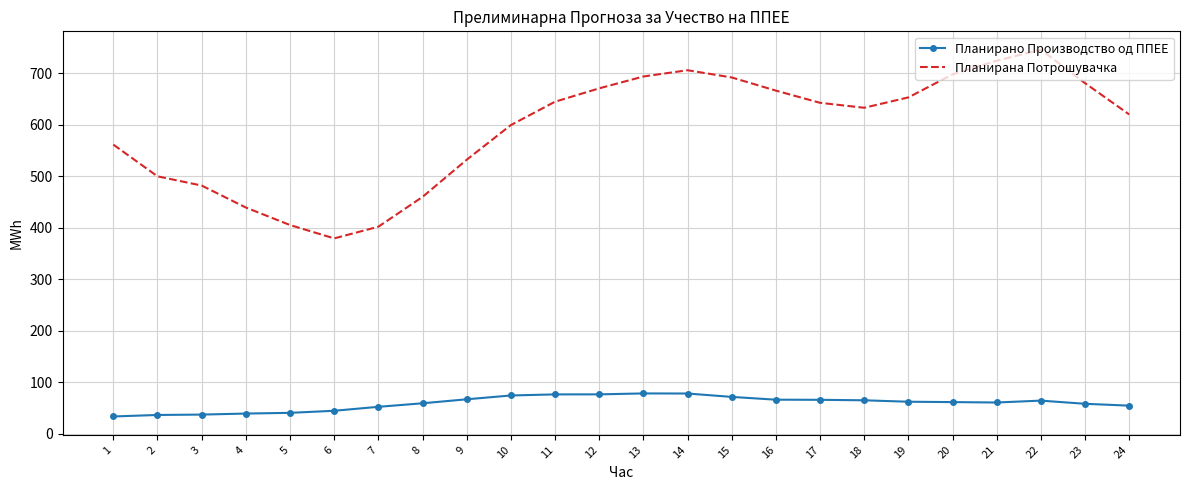

The value of Планирана Потрошувачка at 1 is 124.5. True or false?

False